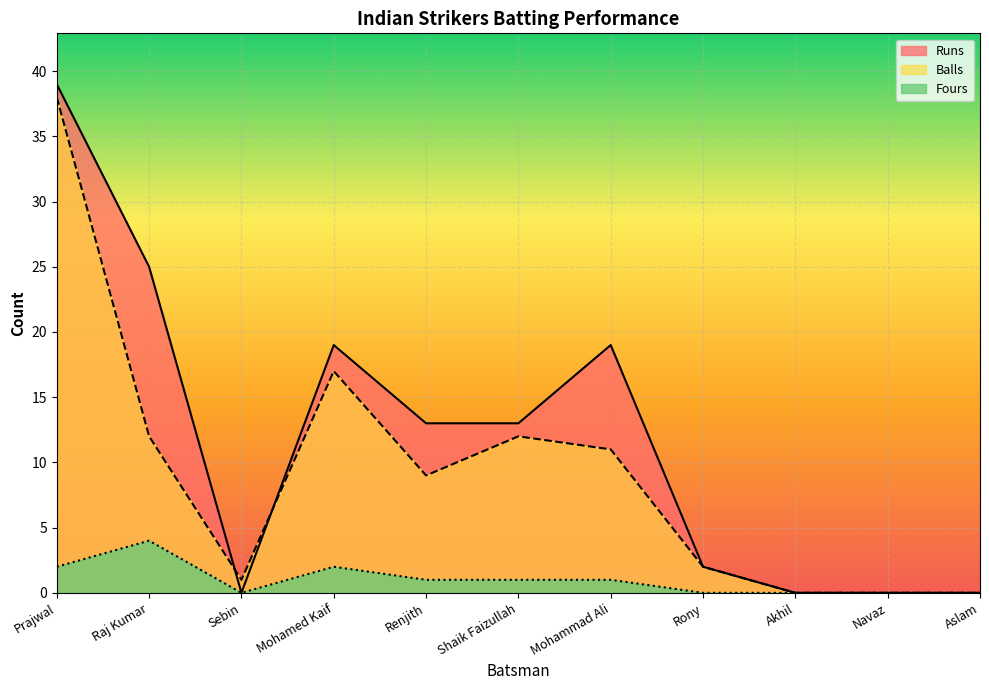

How many times do Balls and Runs cross each other?

2